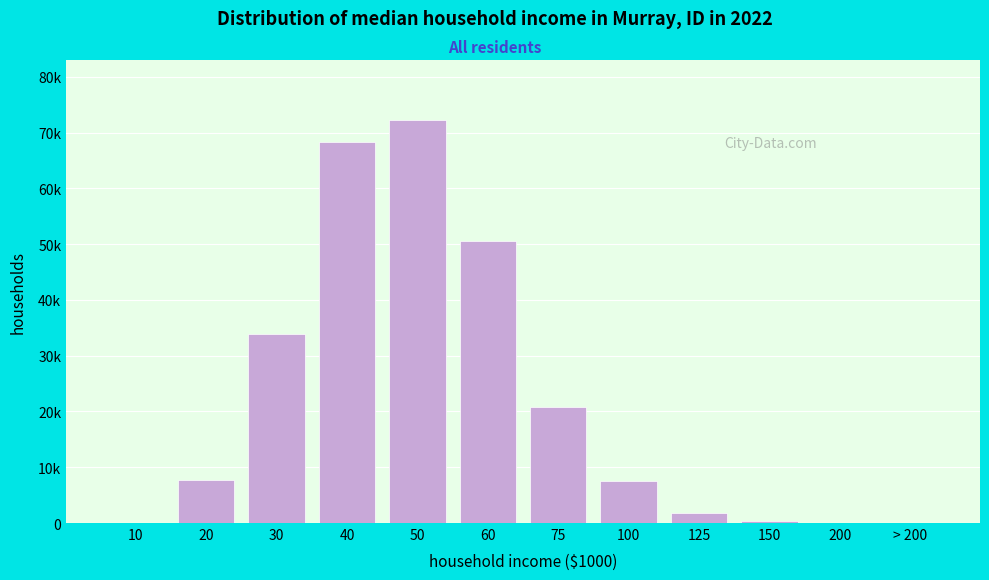

Are the bars horizontal?

No